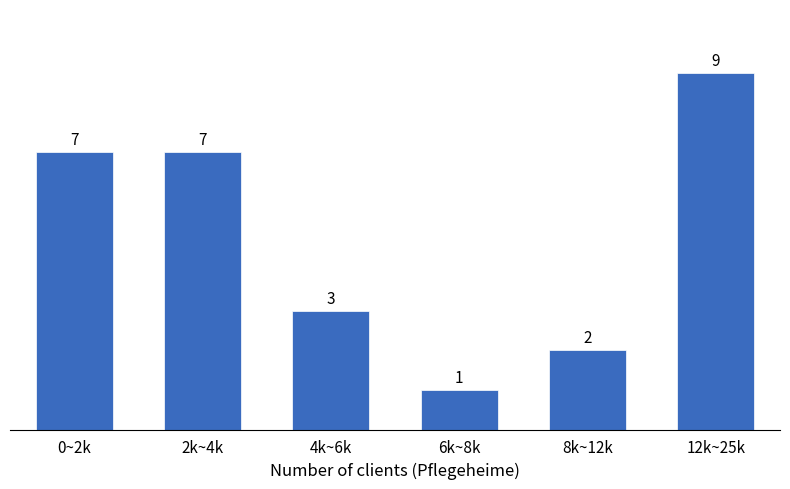

Reading left to right, list all the values displayed in this chart.

7	7	3	1	2	9